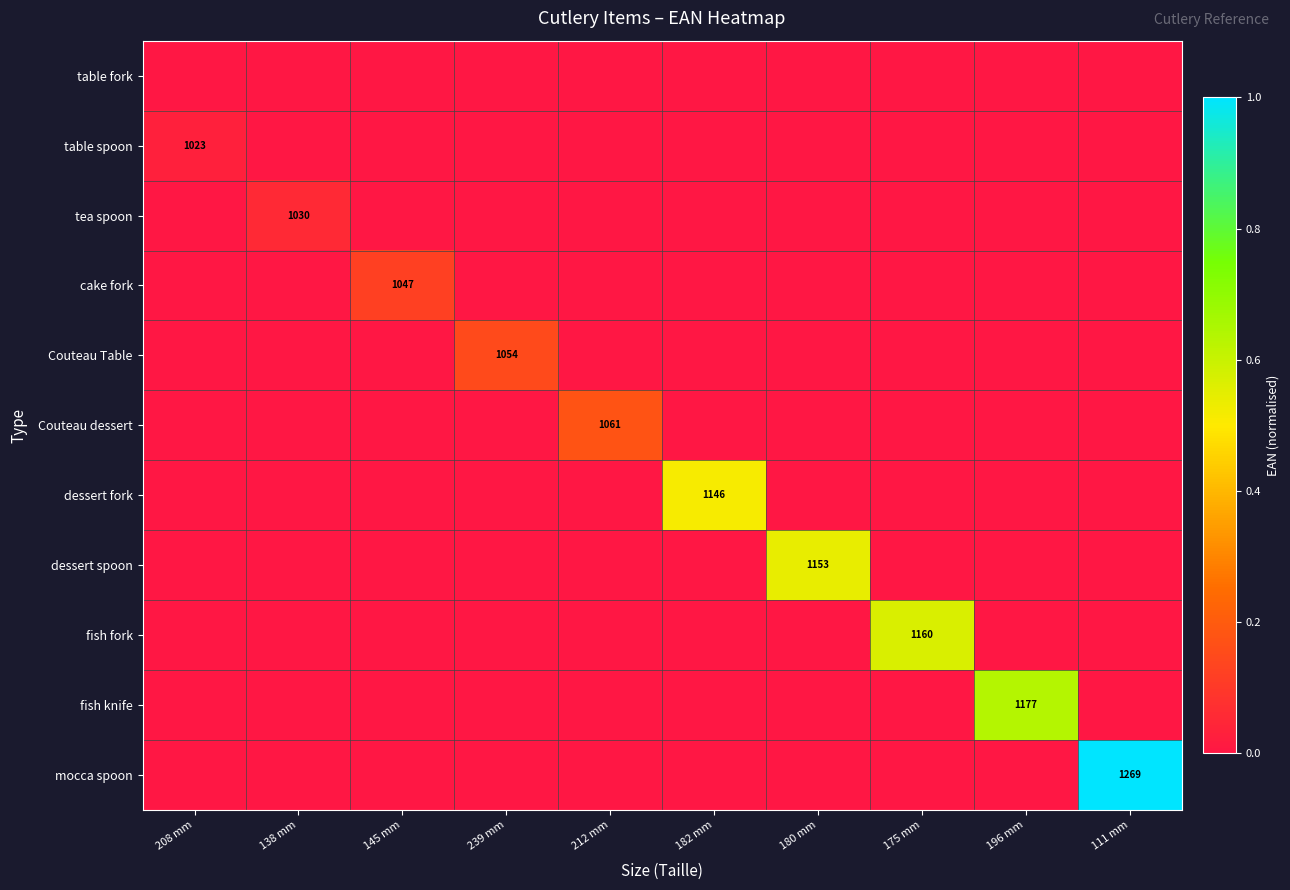

True or false: fish knife has a value of -0.4 at 180 mm.

False